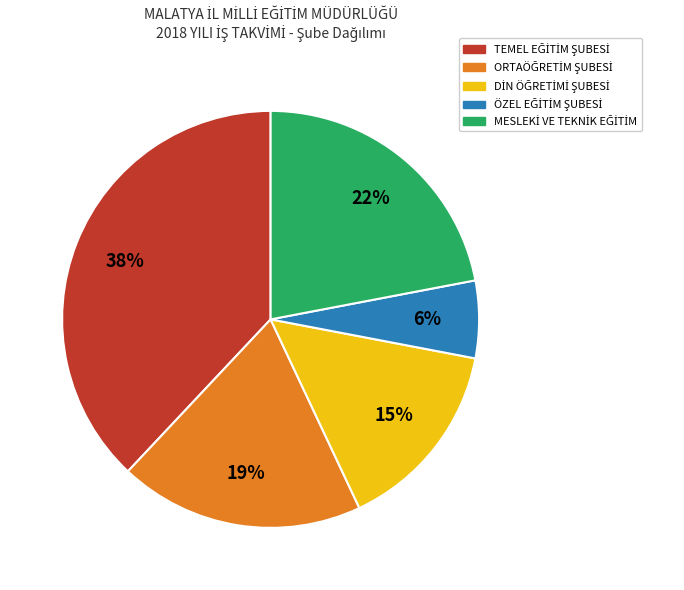

To the nearest percent, what is the difference between the largest and smallest slice percentages?

32%